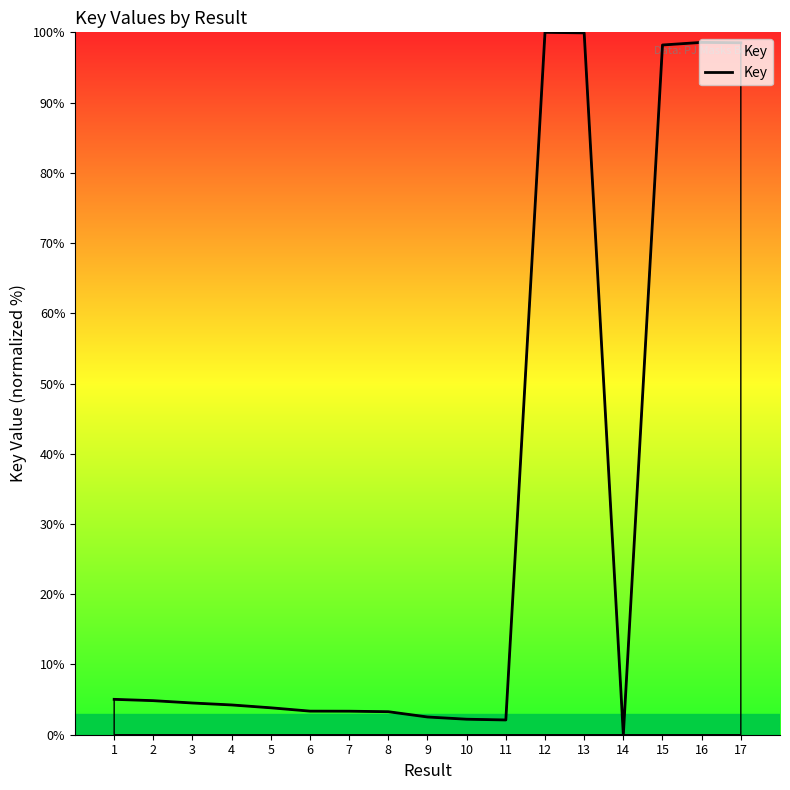

The value at 6 is 3.4. True or false?

True